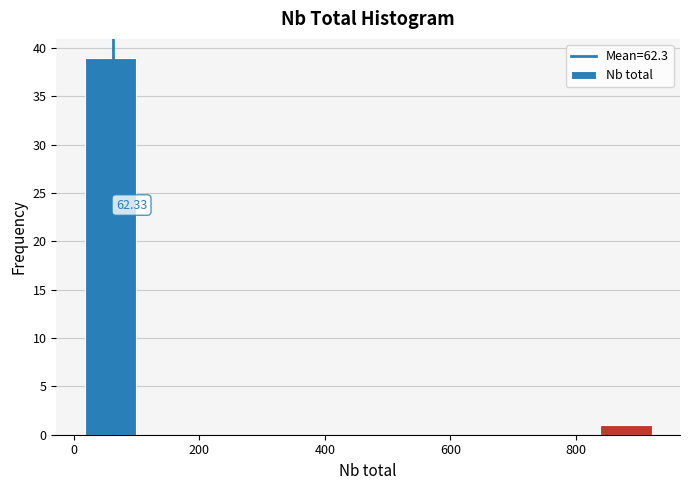

Over which range of the x-axis is the bar tallest?

20 to 100